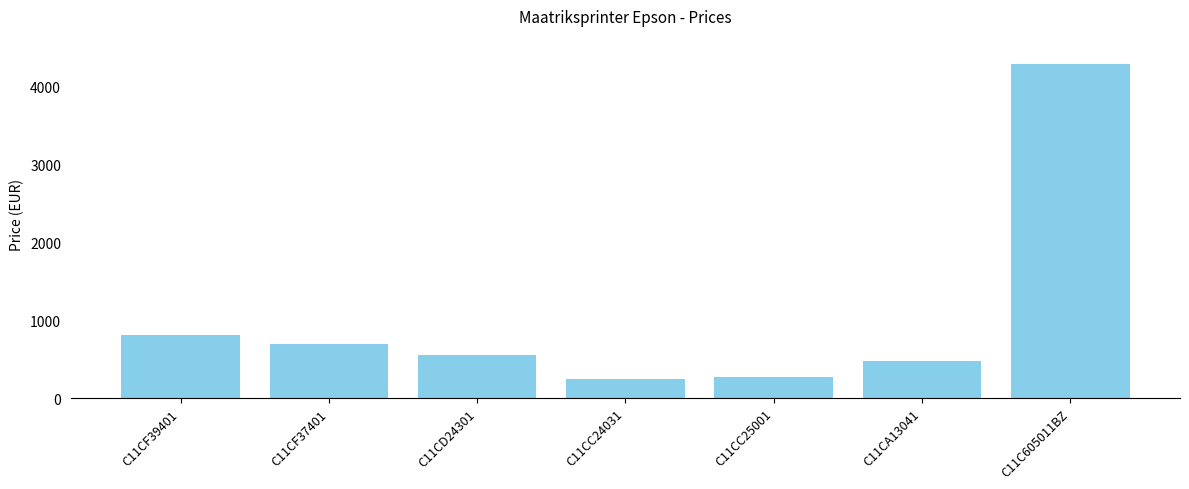

The value at C11CF37401 is 687.7. True or false?

True